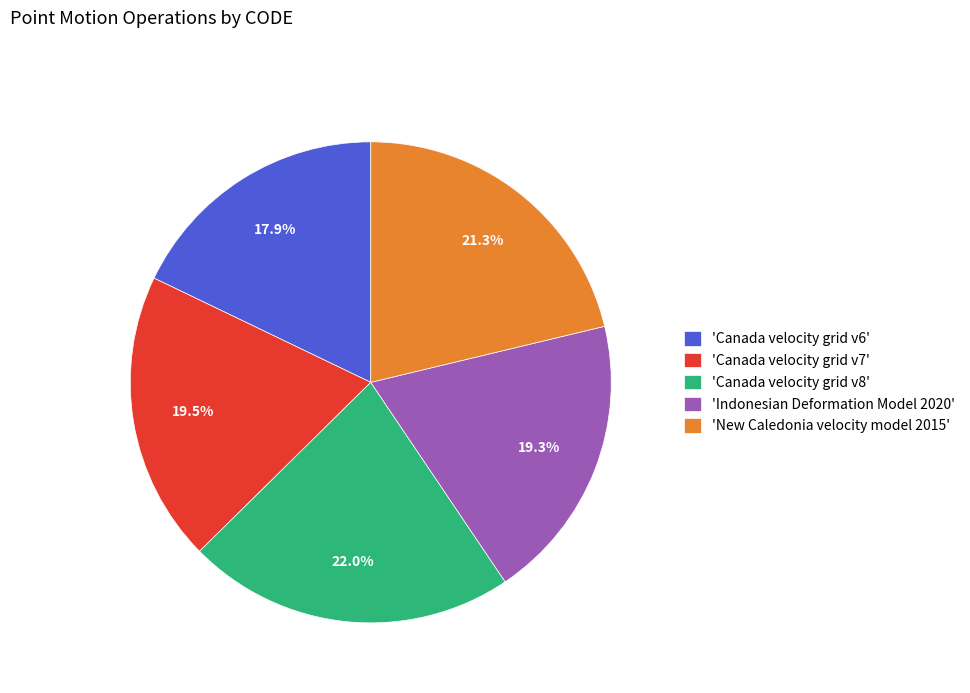

How many segments does this pie chart have?

5